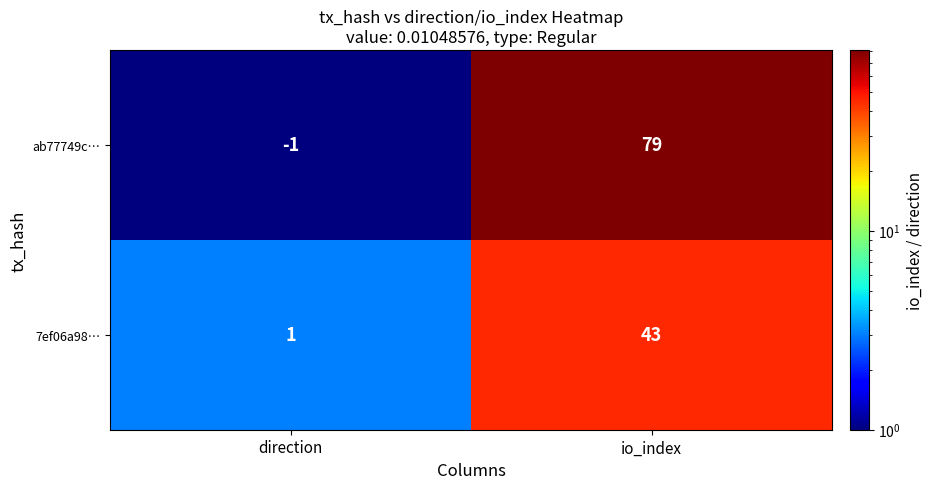

The 7ef06a98… series shows 2 at direction. True or false?

False